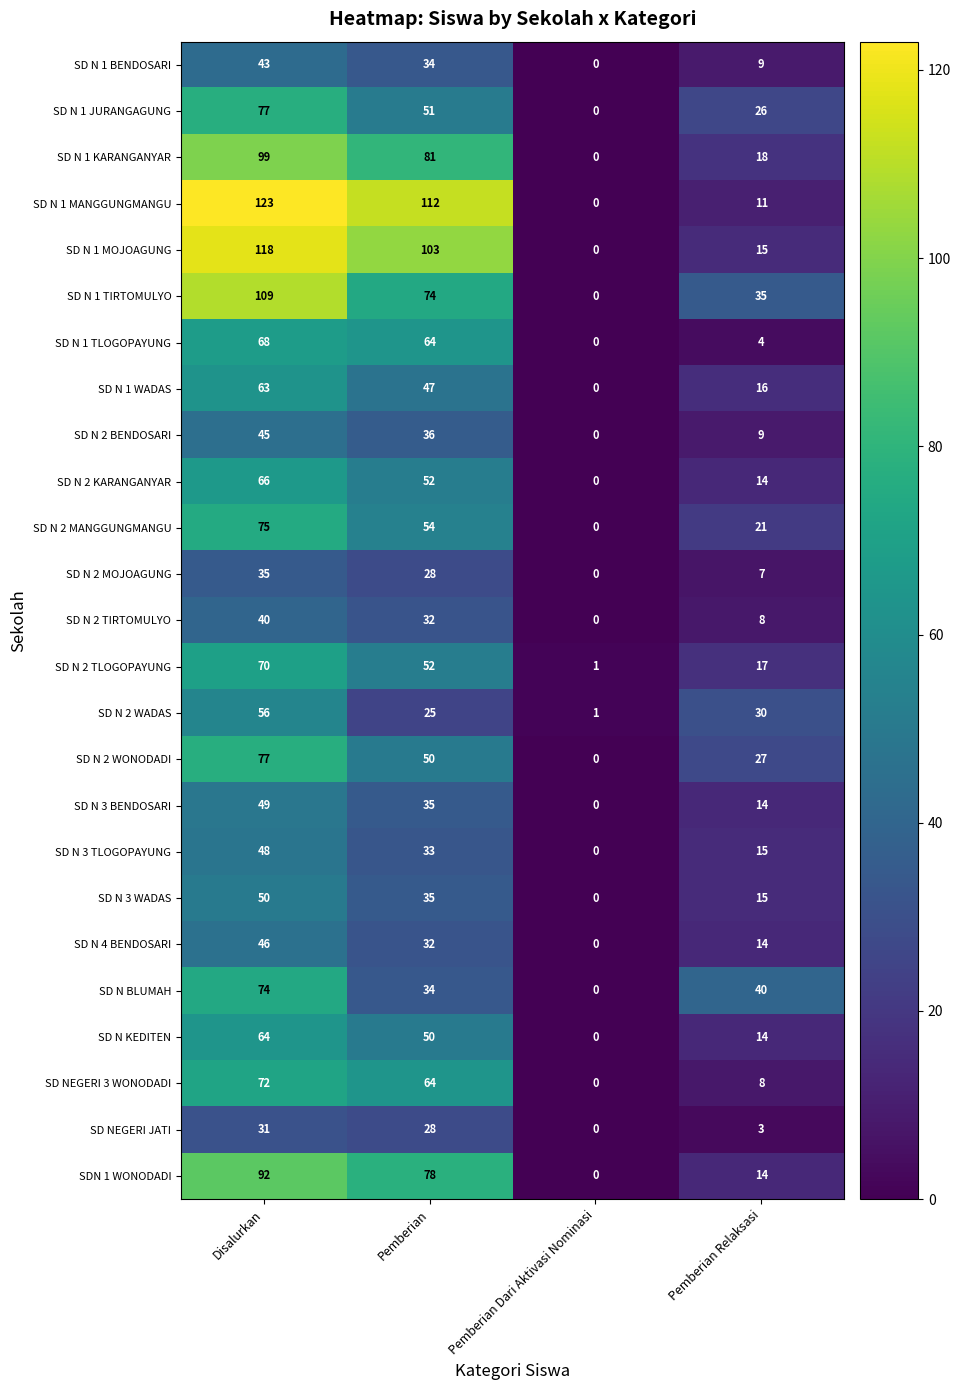

How many SD NEGERI 3 WONODADI values are between 8 and 72?

3